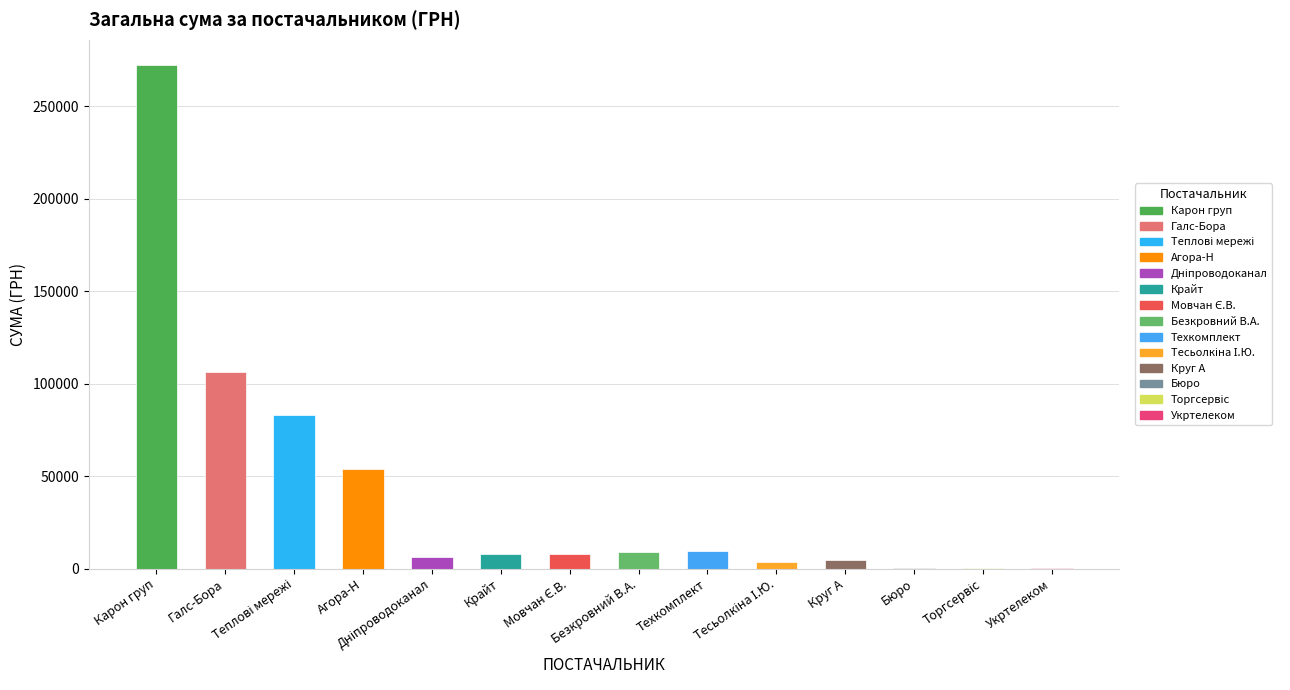

Which has a higher value, ТОВ КТП "Торгсервіс-Дніпро" or ТОВ "Агора-Н"?

ТОВ "Агора-Н"